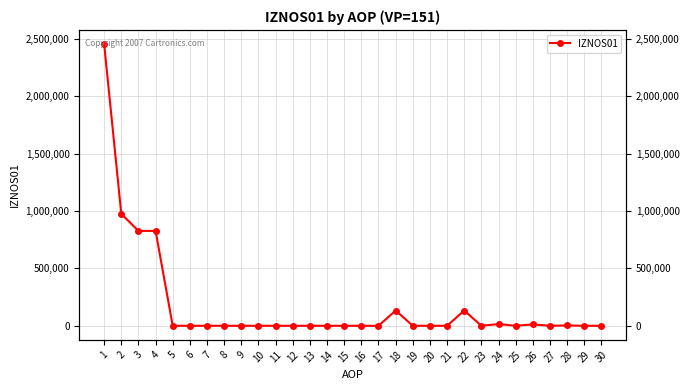

How many values are above zero?

9